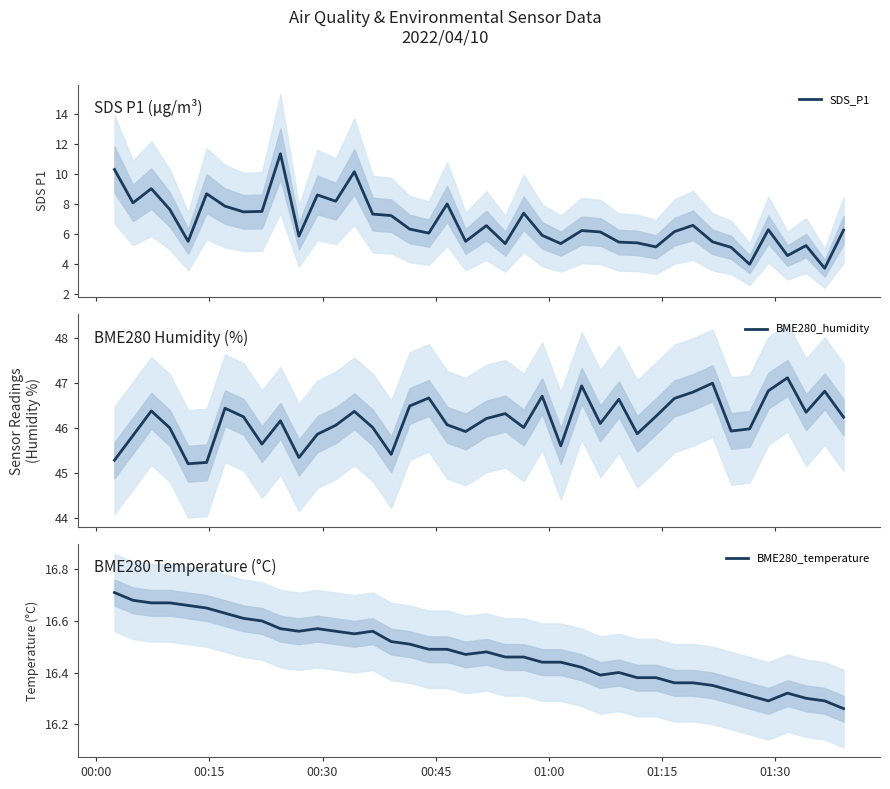

What is the spread (max minus min) of values at 00:30?

37.4